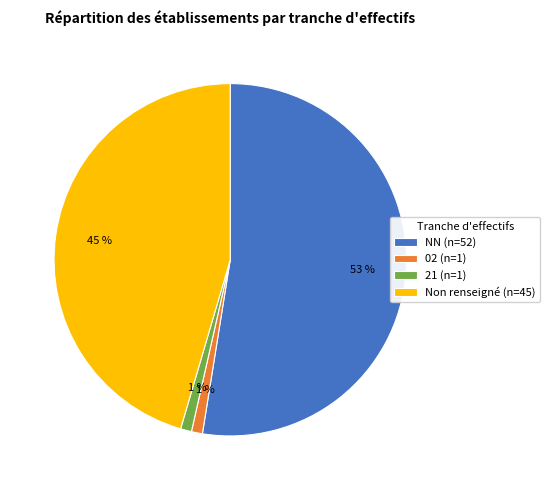

To the nearest percent, what is the difference between the largest and smallest slice percentages?

52%